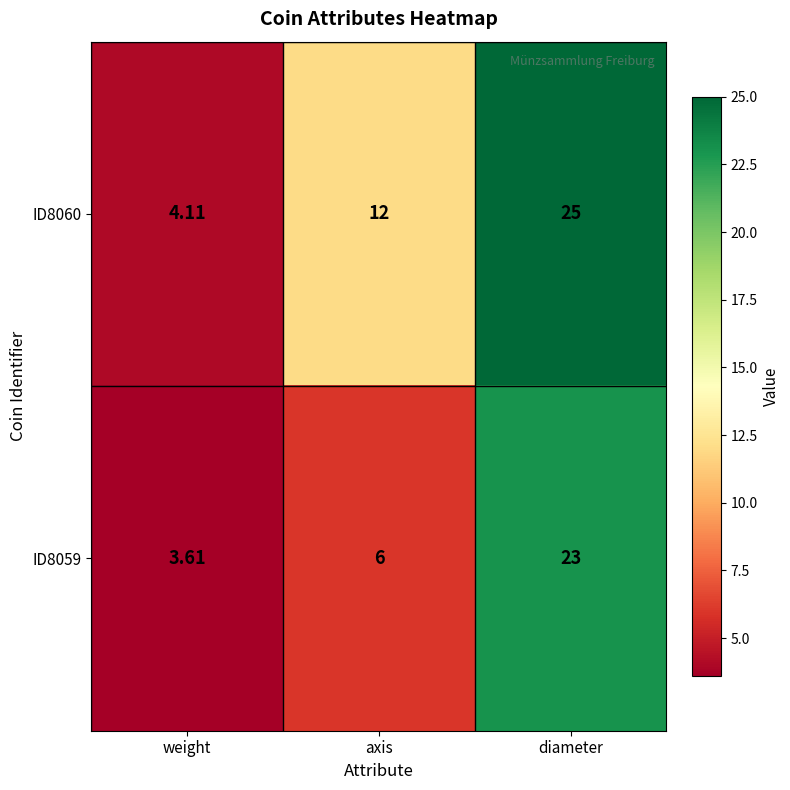

Which series has the largest range (max minus min)?

ID8060